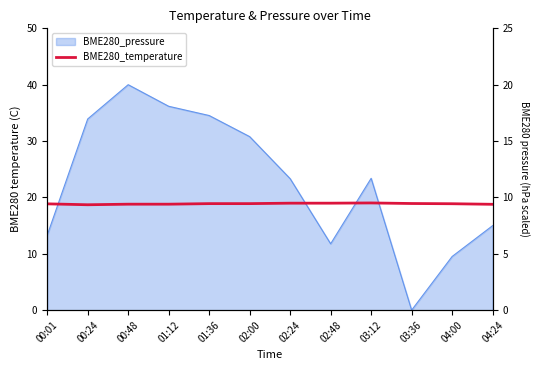

How many lines are shown in the chart?

1